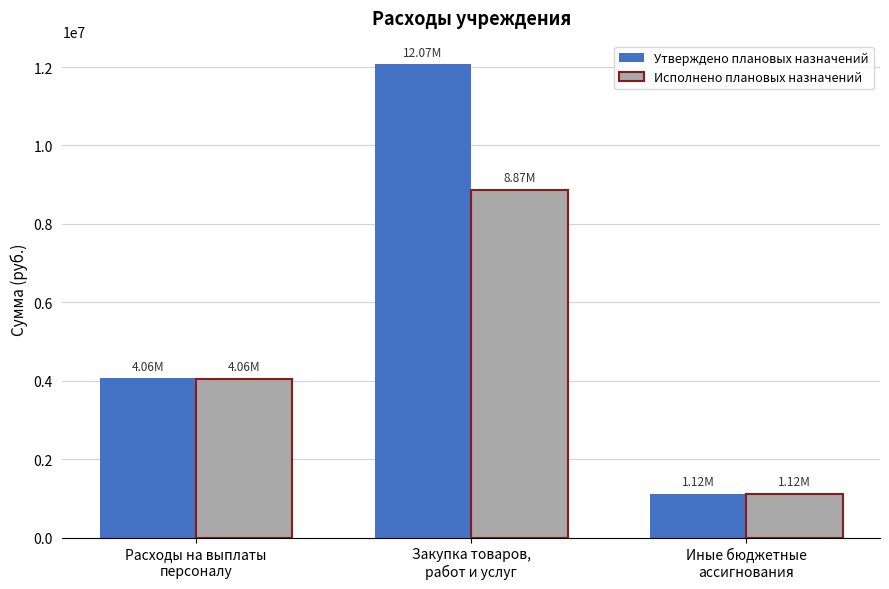

At which category does the chart reach its minimum across all series?

Иные бюджетные
ассигнования